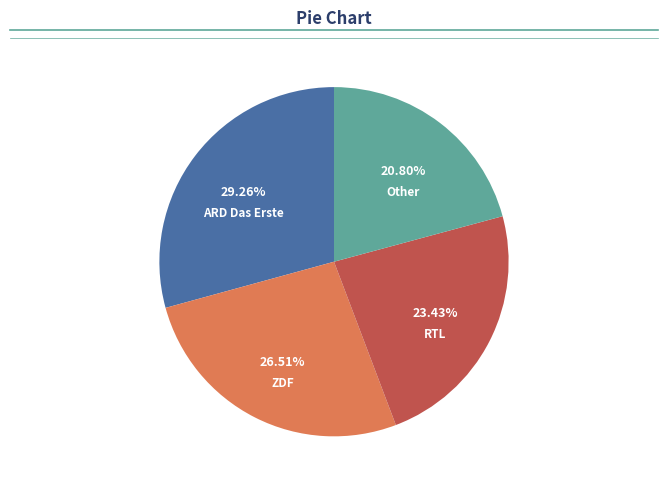

How many slices are in this pie chart?

4